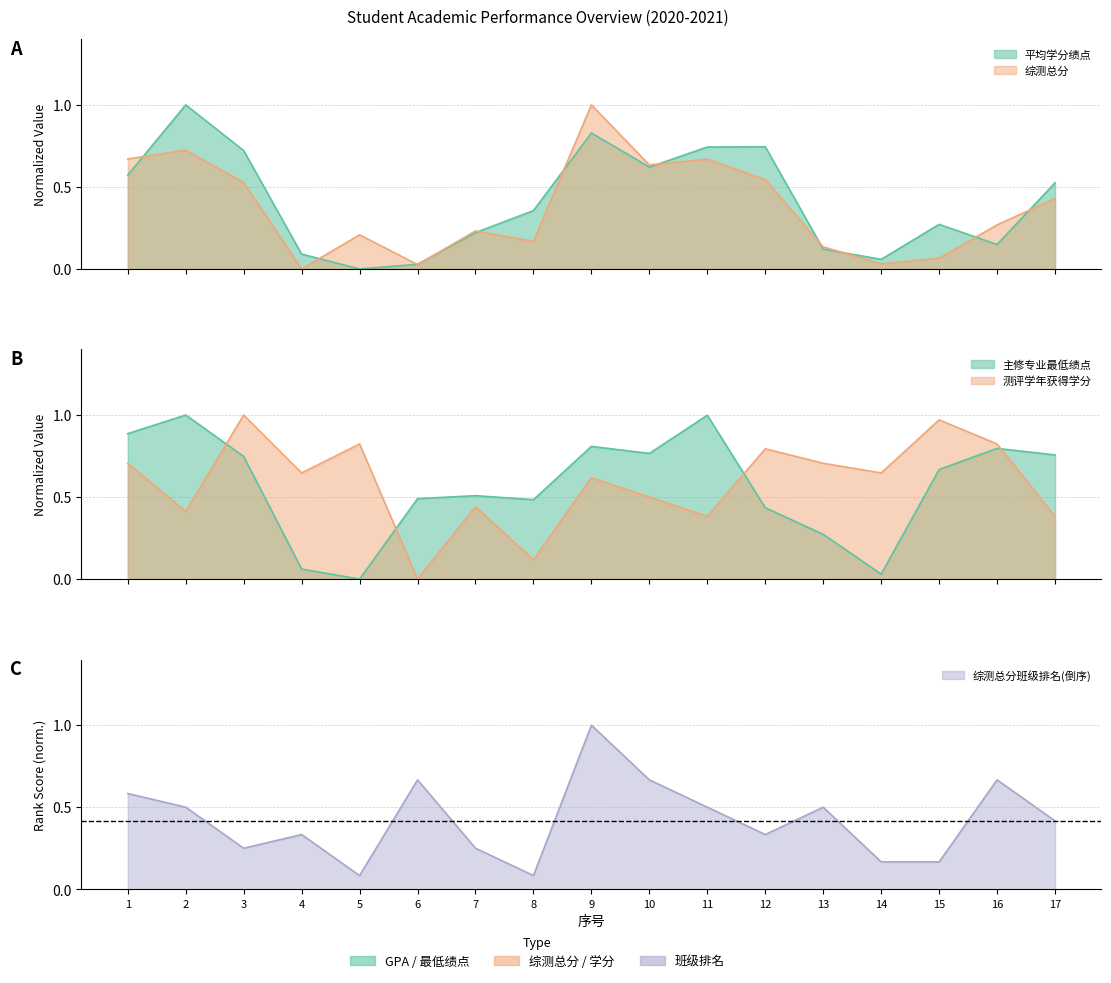

Which category has the highest value in the 主修专业必修课程单科最低成绩绩点 series?

2